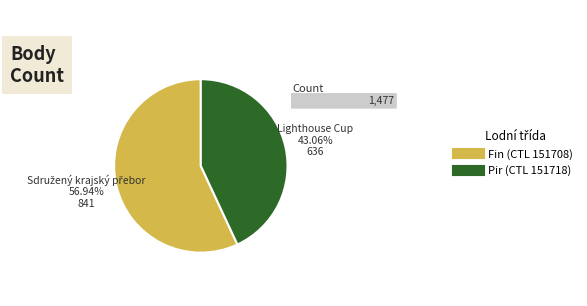

Is there a majority slice in this chart?

Yes